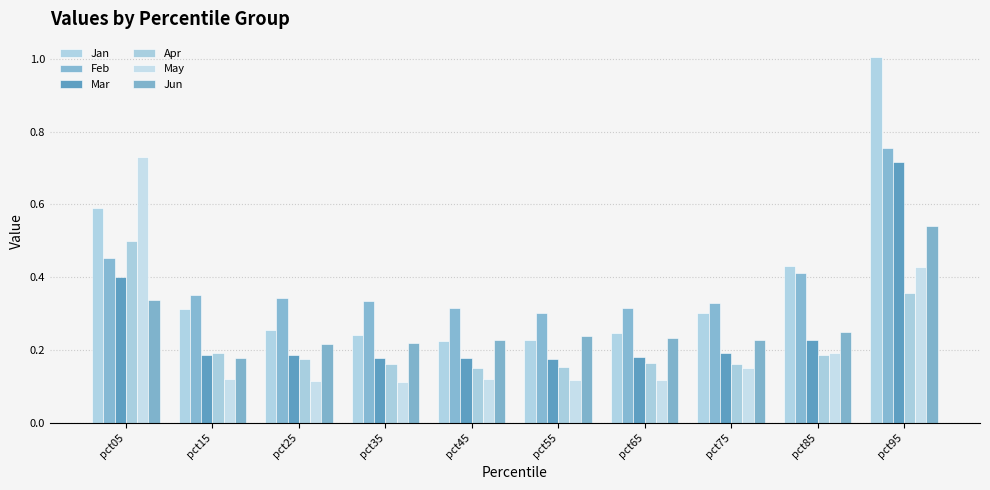

The value of Jun at pct05 is 0.1. True or false?

False